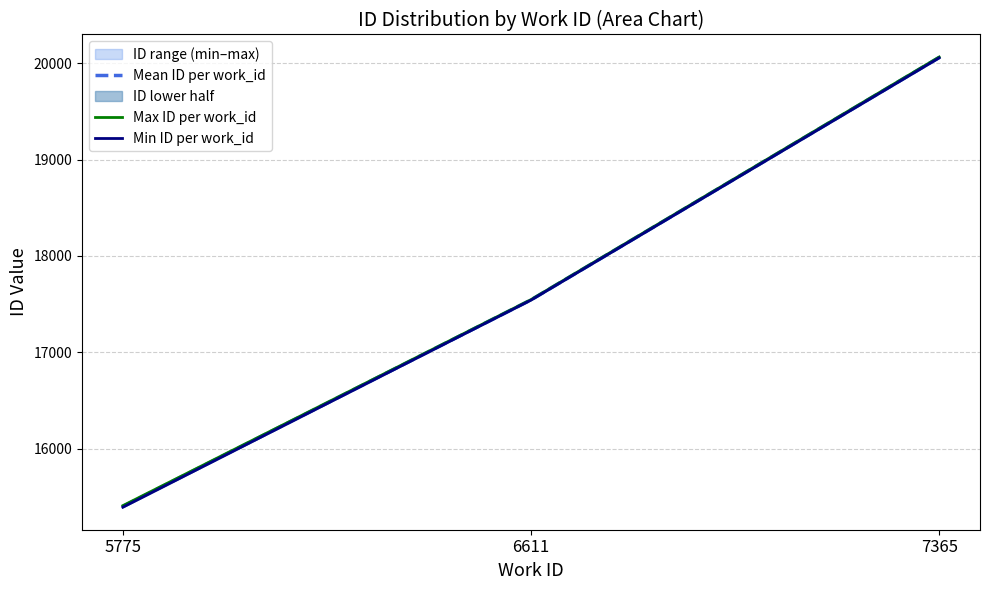

Which series changed the most between 5775 and 7365?

Min ID per work_id